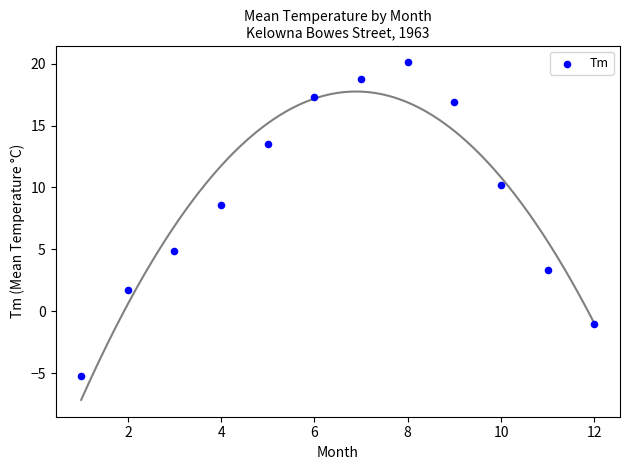

What is the range of Y values (max minus min)?

25.3